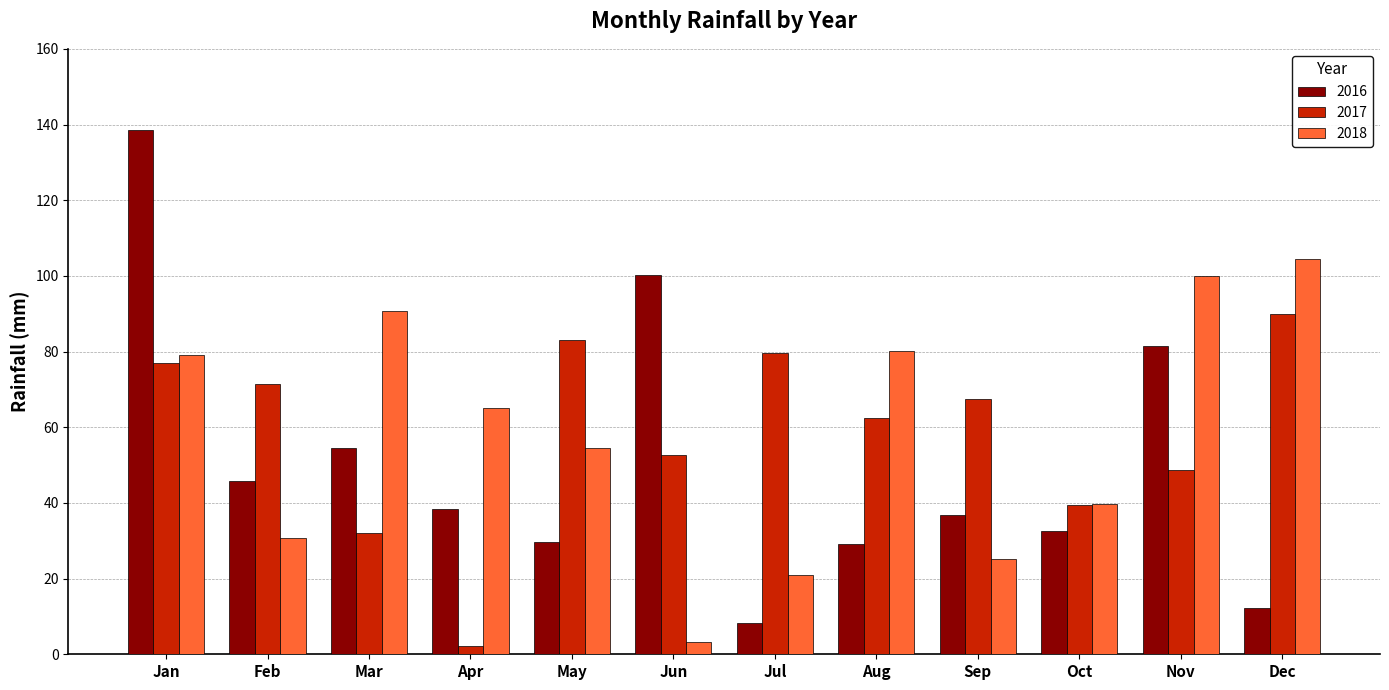

What is the difference between the 2017 values at Dec and Nov?

41.2